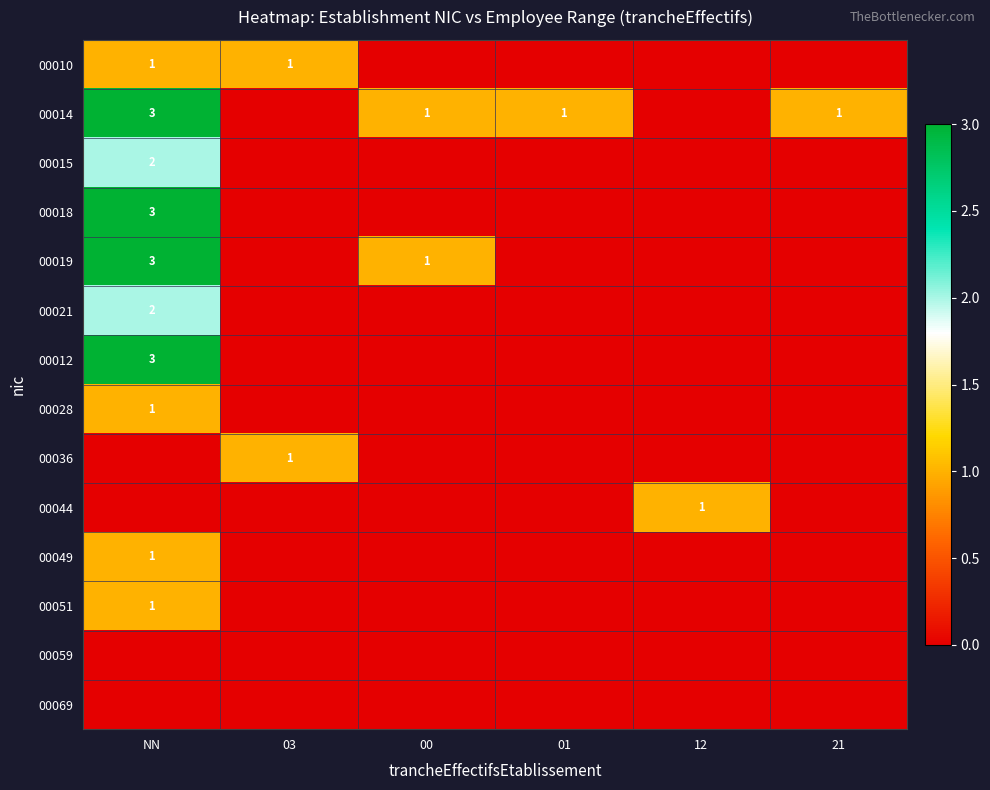

The value of 00049 at NN is 1. True or false?

True